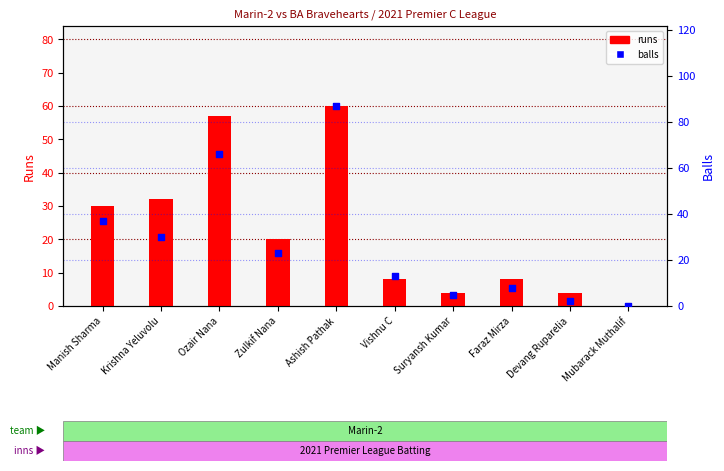

What are all the series names shown in the legend?

runs, balls